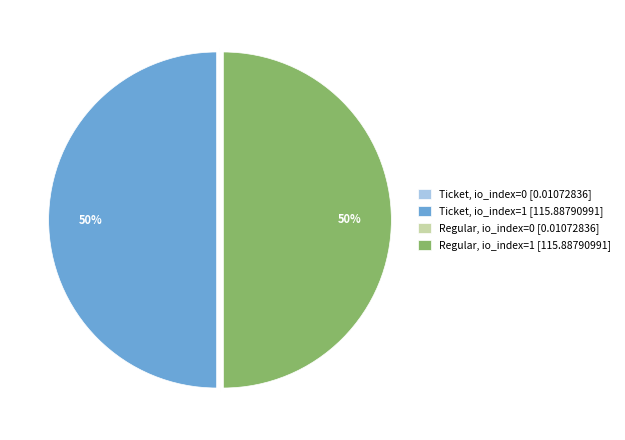

Approximately how many times larger is the value at Regular, io_index=1 [115.88790991] compared to Ticket, io_index=1 [115.88790991]?

1.0